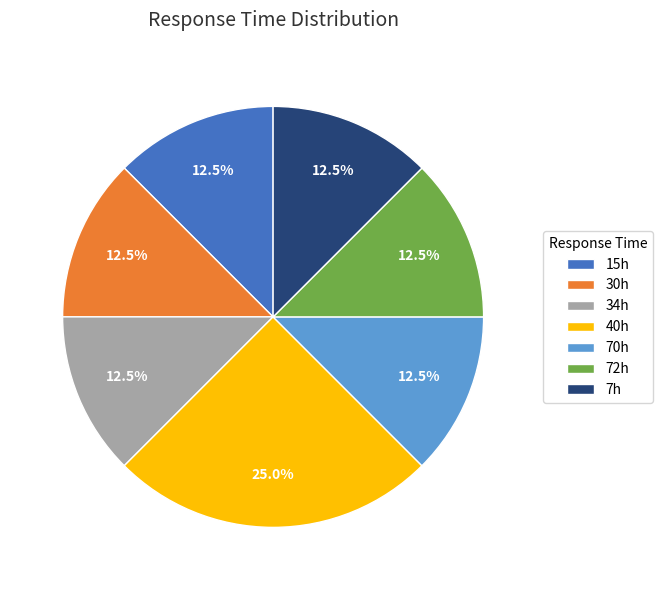

To the nearest percent, what is the difference between the largest and smallest slice percentages?

12%